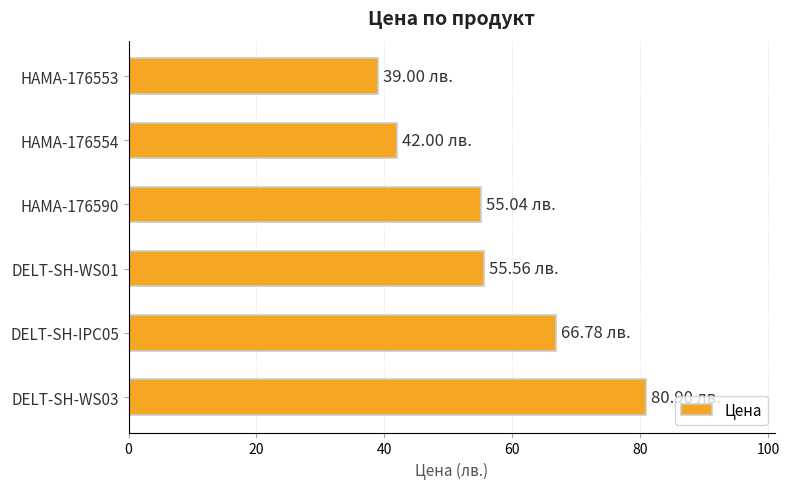

What is the ratio of the value at DELT-SH-WS01 to the value at HAMA-176553?

1.4